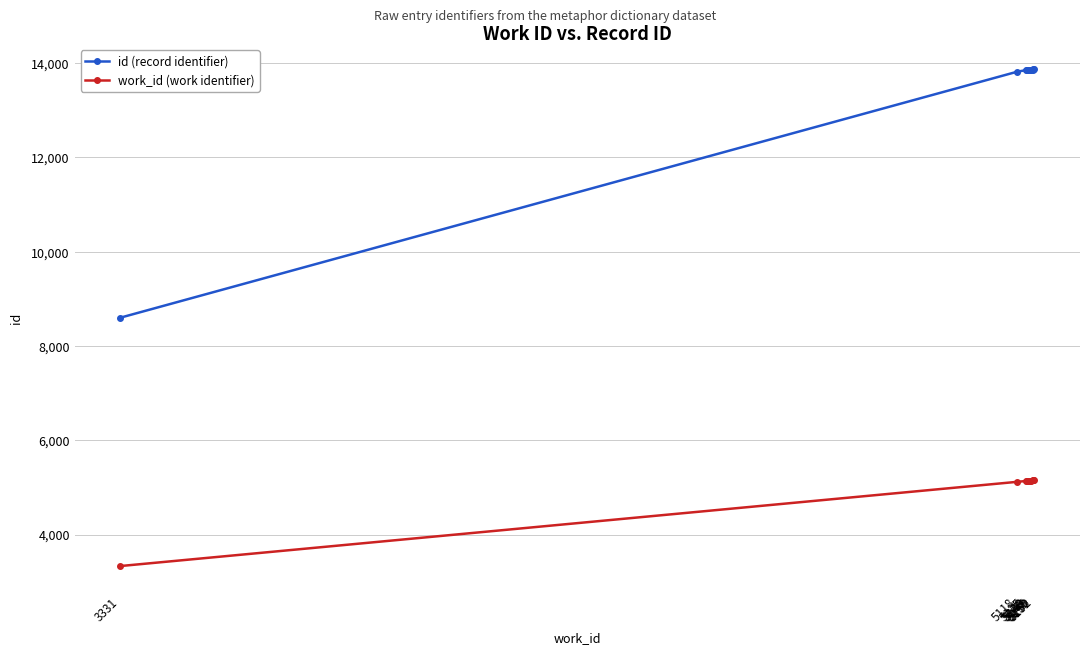

Which series has the largest range (max minus min)?

id (record identifier)